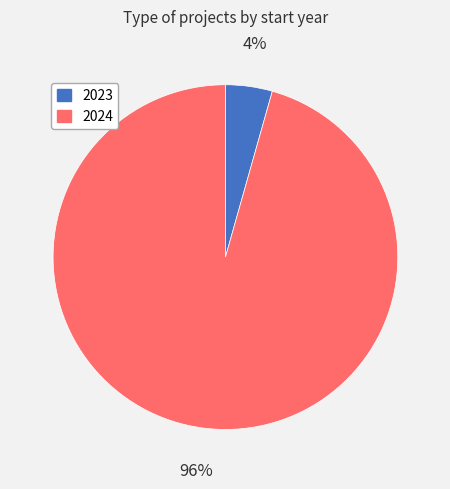

Count the number of slices in the pie.

2